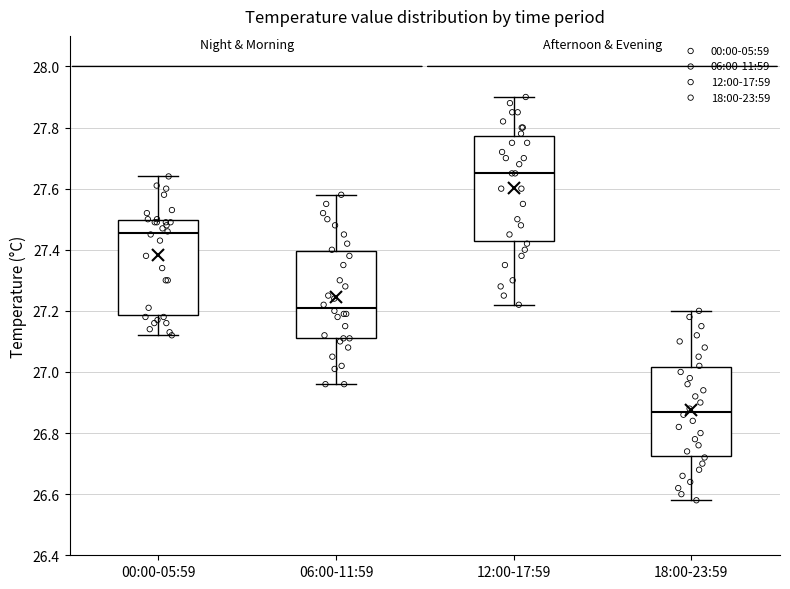

Reading left to right, transcribe this box plot: for each box, give where its median line is, the range the box spans, and where its two whiskers end, as read against the y-axis. The values are not printed on the chart, so give them approximately, as read against the axis.

00:00-05:59: median 27.46, box 27.18 to 27.50, whiskers 27.12 to 27.64
06:00-11:59: median 27.22, box 27.12 to 27.40, whiskers 26.96 to 27.58
12:00-17:59: median 27.66, box 27.42 to 27.78, whiskers 27.22 to 27.90
18:00-23:59: median 26.88, box 26.72 to 27.02, whiskers 26.58 to 27.20